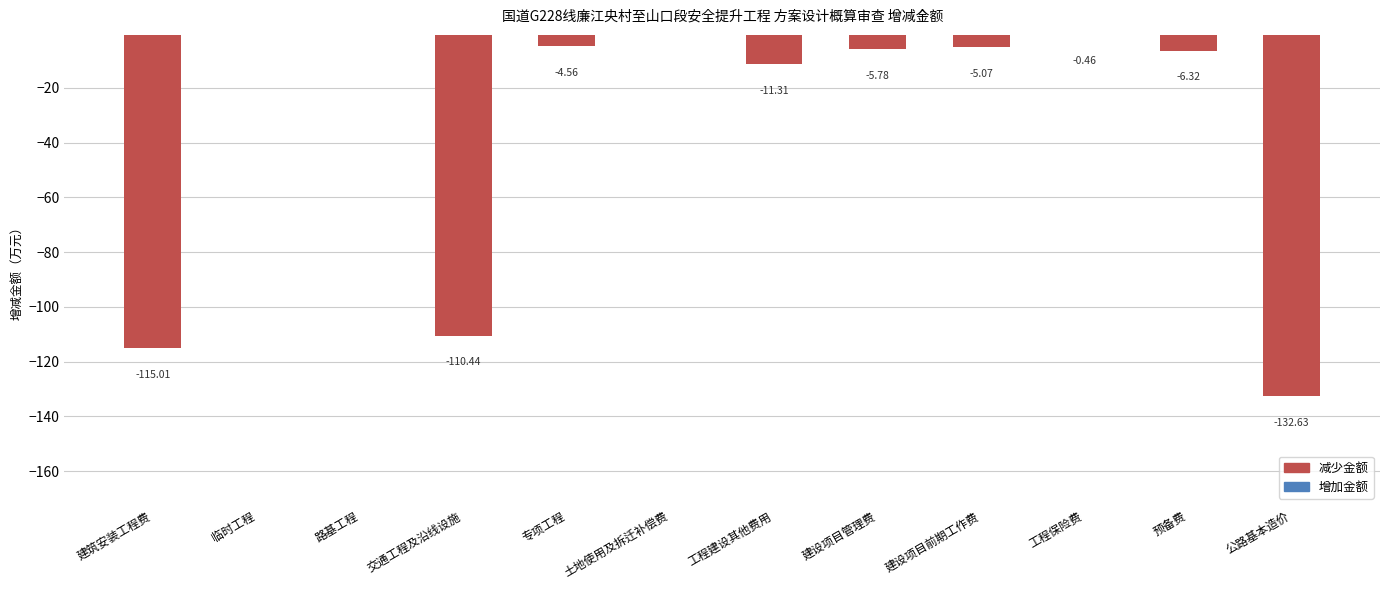

What is the sum of all values?

-391.6